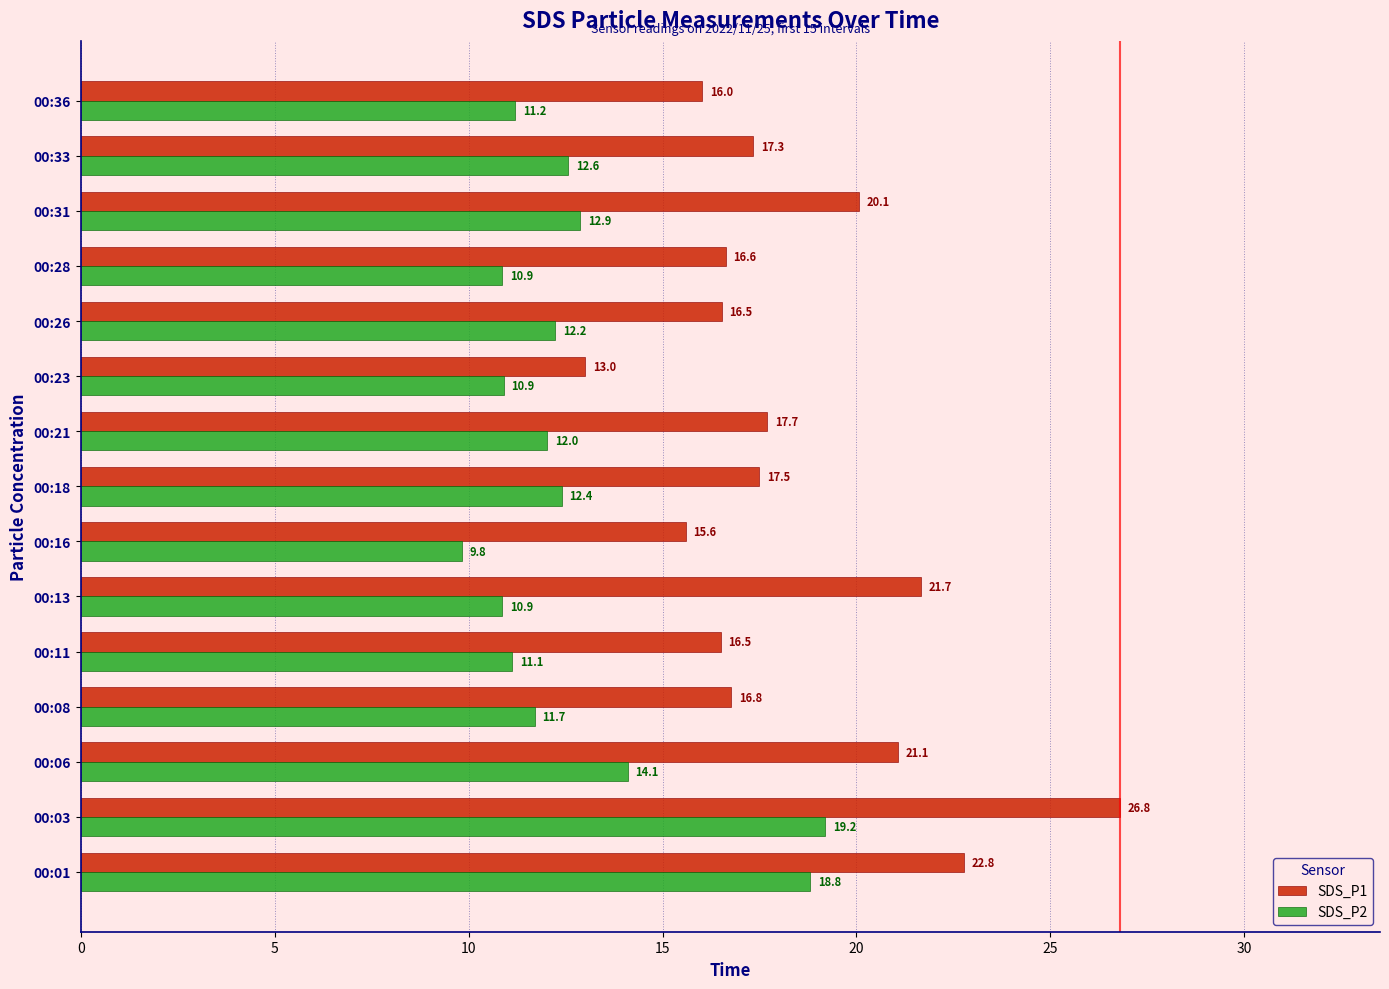

Is it true that SDS_P1 equals 33.9 at 00:06?

False